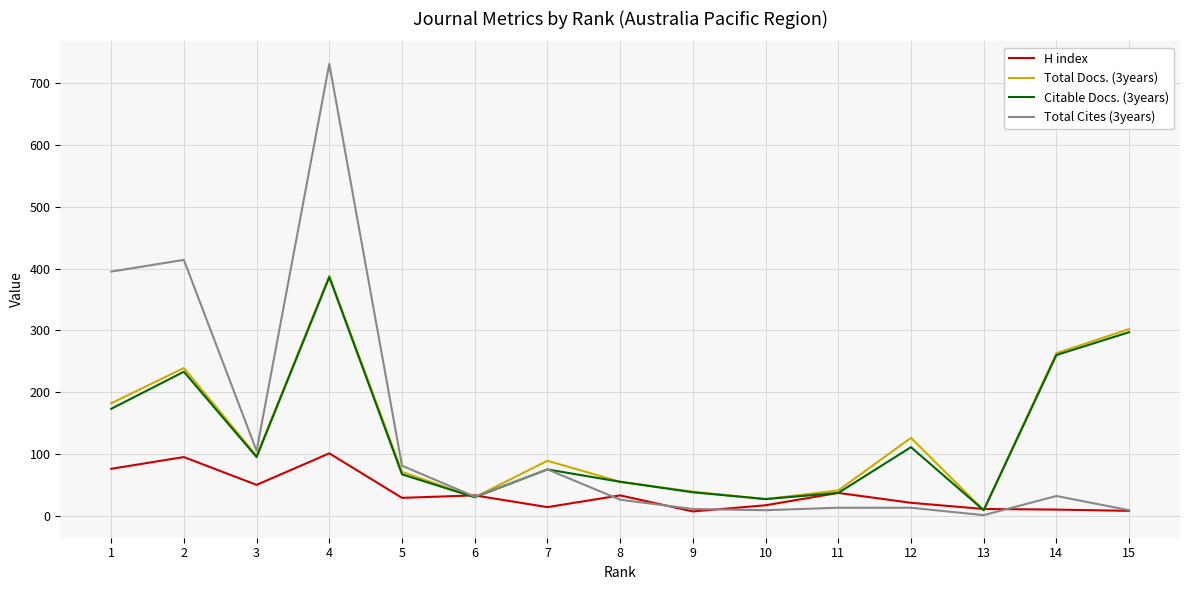

Where is the first local minimum for H index?

3